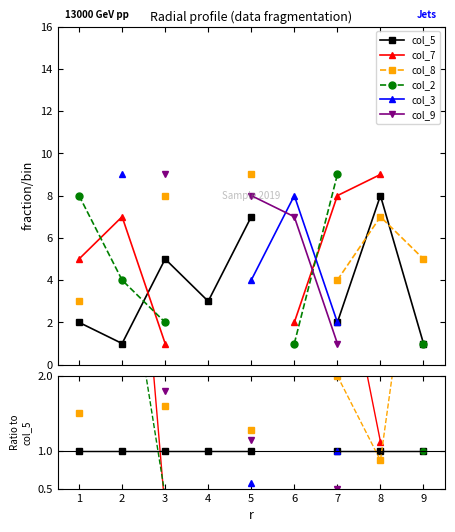

How many positive values does the col_2 series have?

5